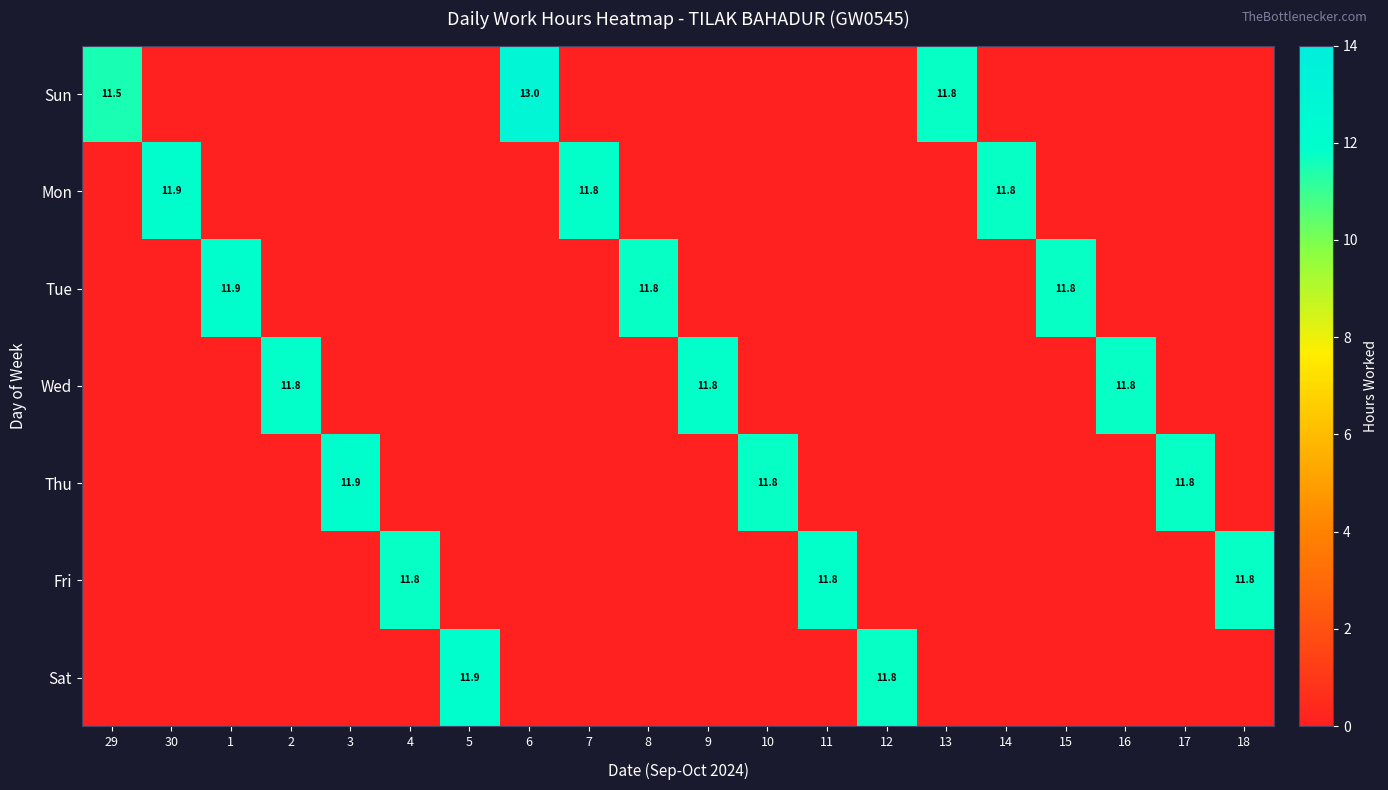

What is the difference between the highest and lowest values at 1?

11.9